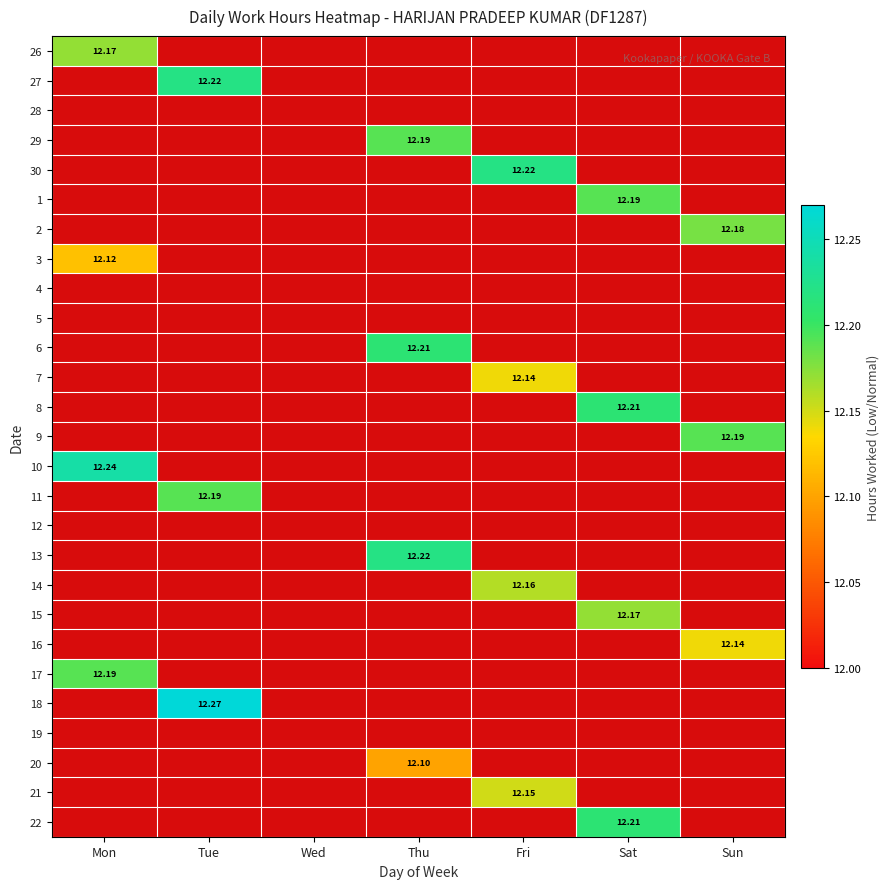

At which category does the chart reach its peak across all series?

Tue